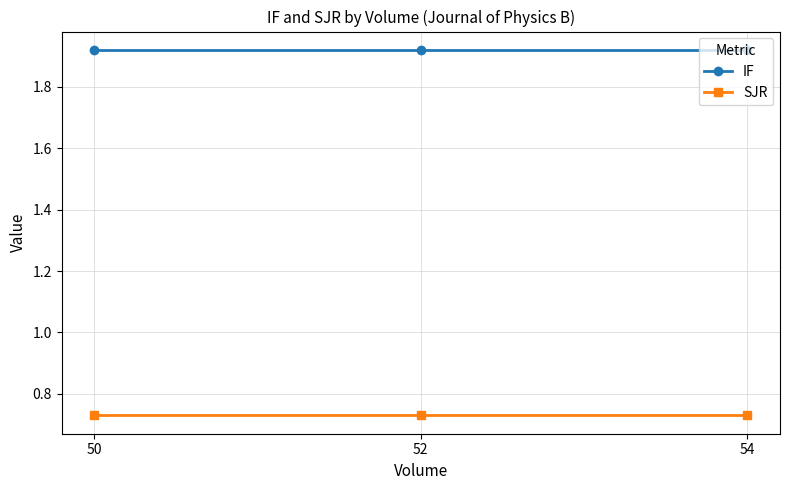

At how many categories does at least one series exceed 1?

3